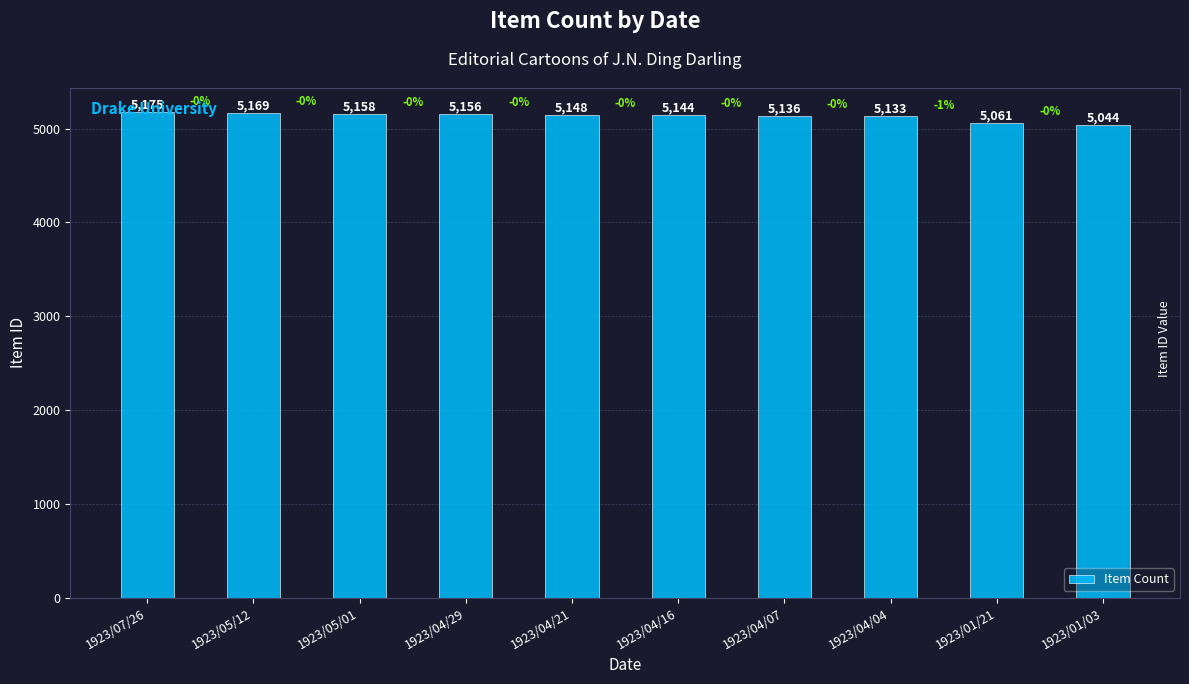

What is the maximum value shown in the chart?

5175